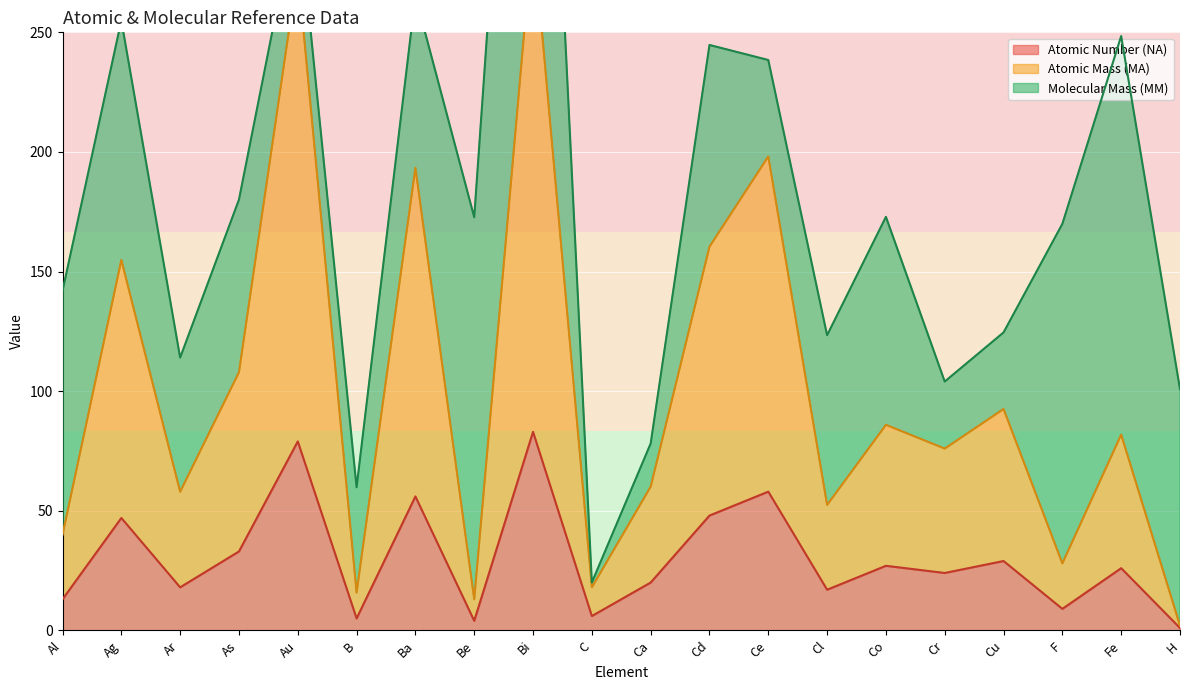

What is the approximate value of Atomic Number (NA) at Cr?

24